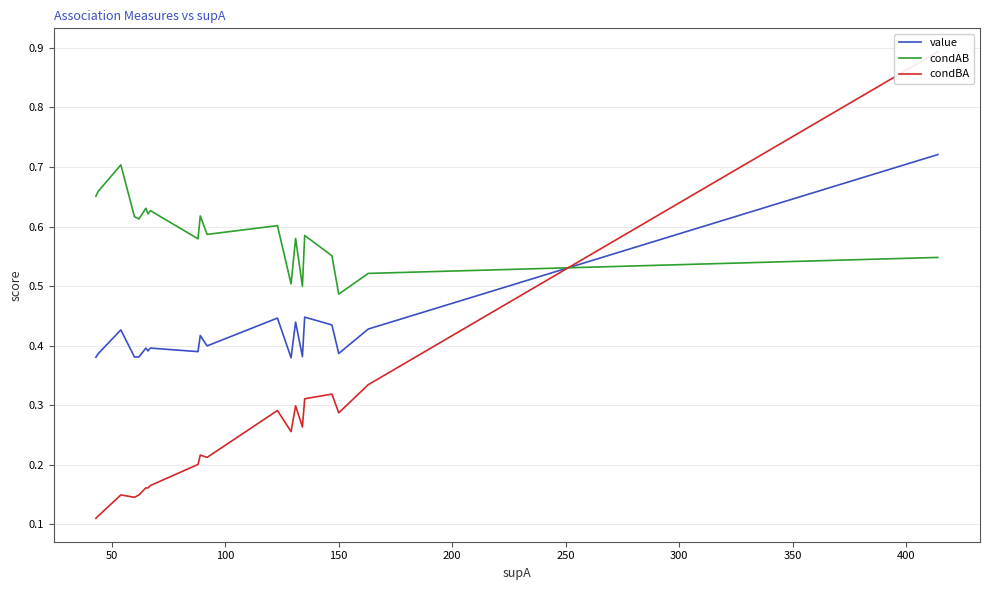

Rank the series by their average value, from highest to lowest.

condAB, value, condBA